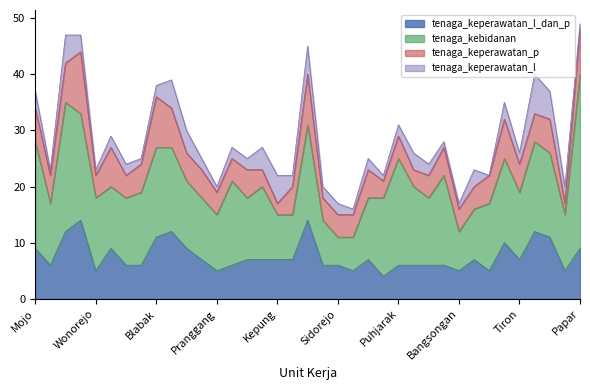

Reading left to right, extract all data points from this chart.

tenaga_keperawatan_l_dan_p: 9	6	12	14	5	9	6	6	11	12	9	7	5	6	7	7	7	7	14	6	6	5	7	4	6	6	6	6	5	7	5	10	7	12	11	5	9
tenaga_kebidanan: 19	11	23	19	13	11	12	13	16	15	12	11	10	15	11	13	8	8	17	8	5	6	11	14	19	14	12	16	7	9	12	15	12	16	15	10	31
tenaga_keperawatan_p: 6	5	7	11	4	7	4	5	9	7	5	5	4	4	5	3	2	5	9	4	4	4	5	3	4	3	4	5	4	4	5	7	5	5	6	2	8
tenaga_keperawatan_l: 3	1	5	3	1	2	2	1	2	5	4	2	1	2	2	4	5	2	5	2	2	1	2	1	2	3	2	1	1	3	0	3	2	7	5	3	1